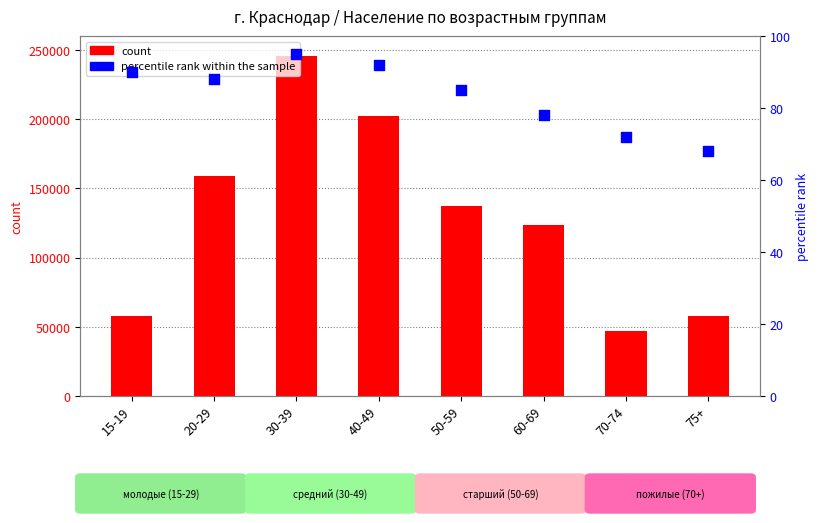

At how many categories does at least one series exceed 129077?

4